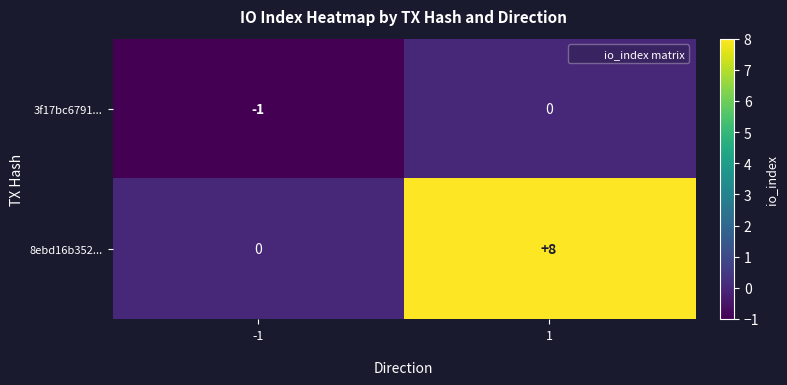

At how many categories does at least one series exceed 3?

1